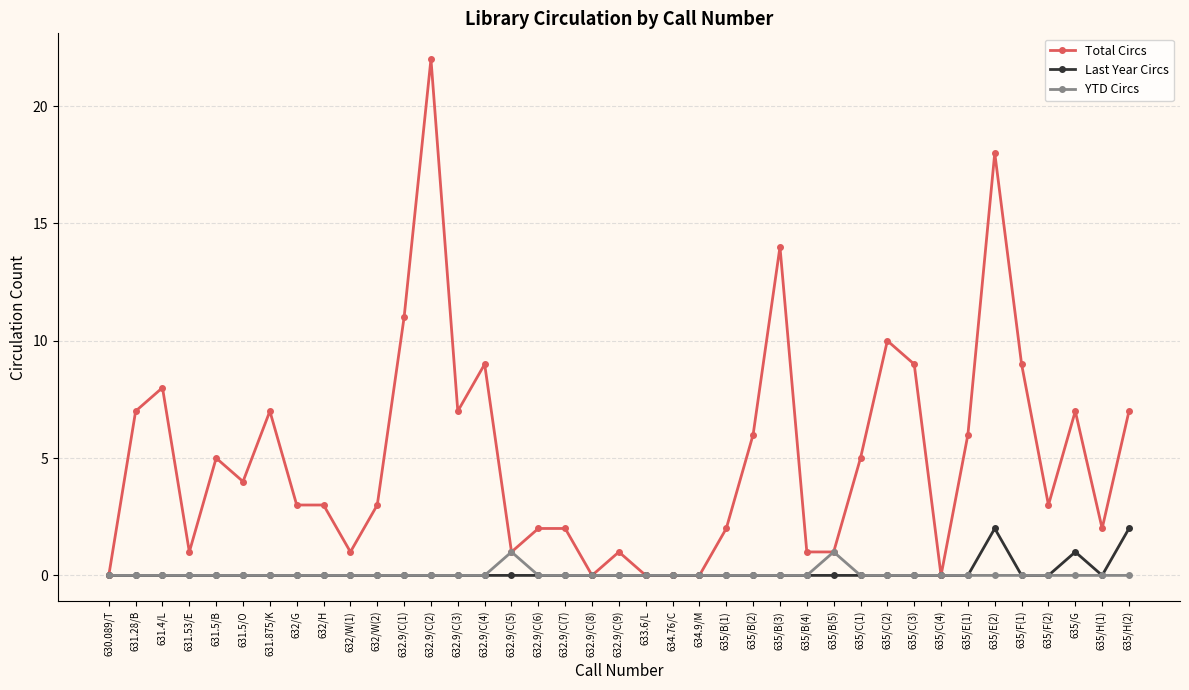

The YTD Circs series shows 1 at 635/B(4). True or false?

False